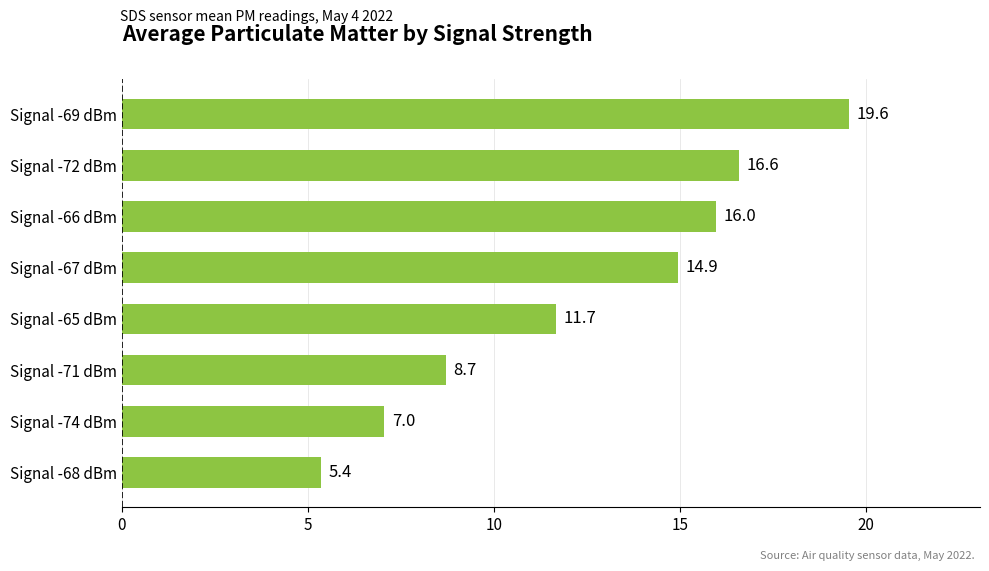

The value at Signal -72 dBm is 29.2. True or false?

False